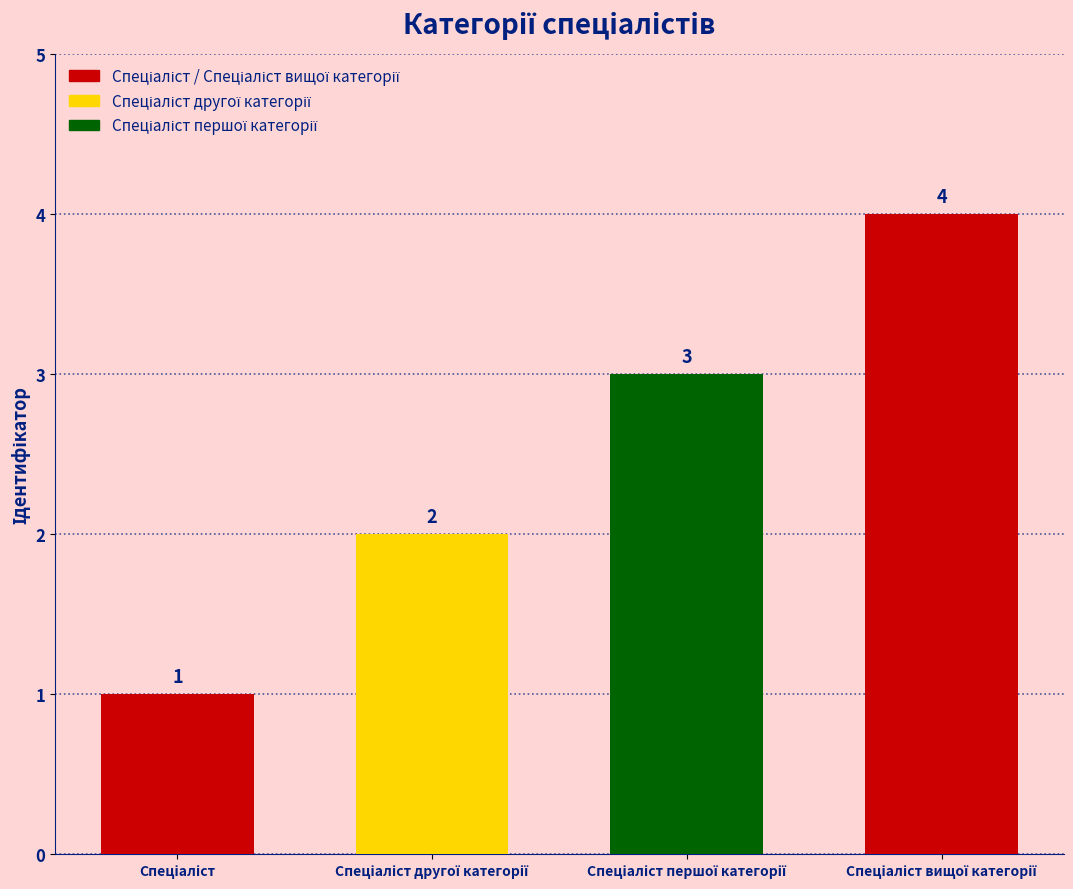

How many values are between 2 and 4?

3